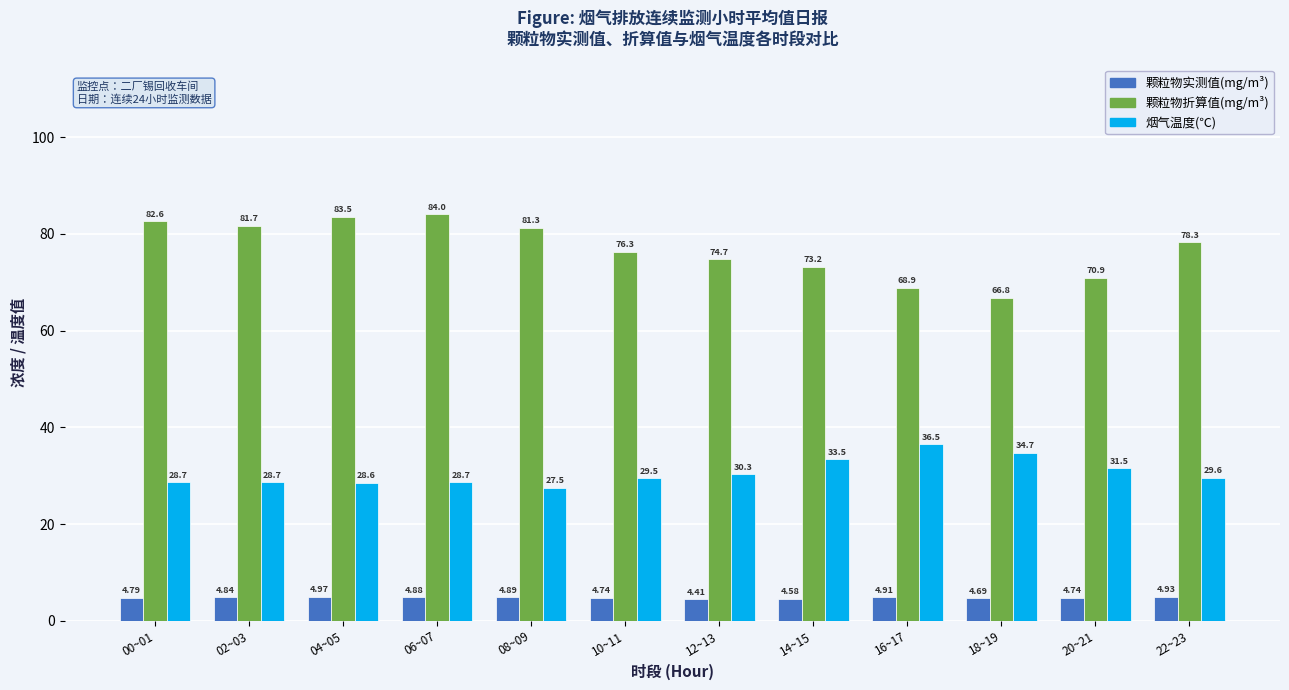

How many bars are there in total?

36